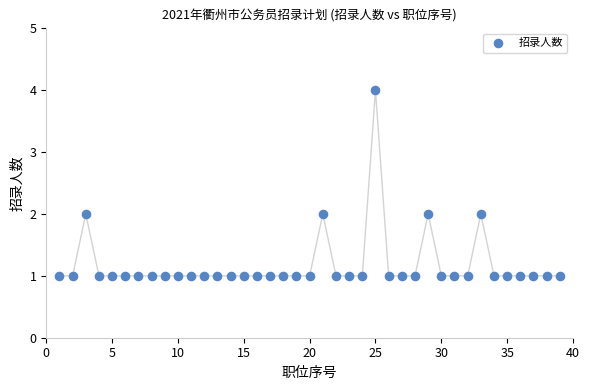

What is the range of X values (max minus min)?

38